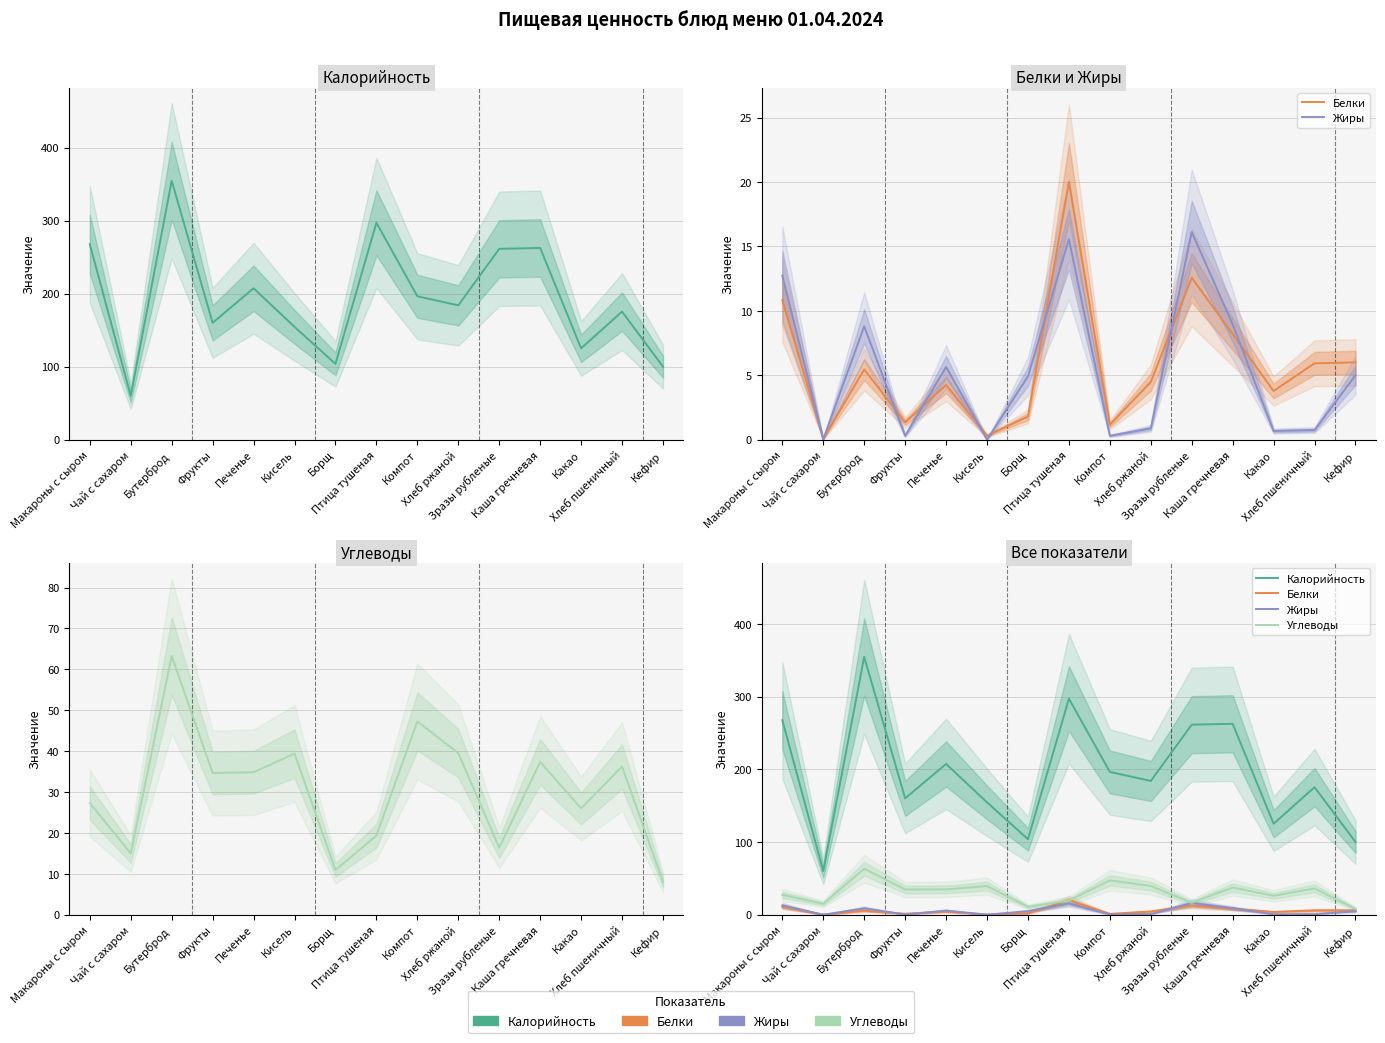

True or false: Белки has a value of 12.6 at Зразы рубленые.

True